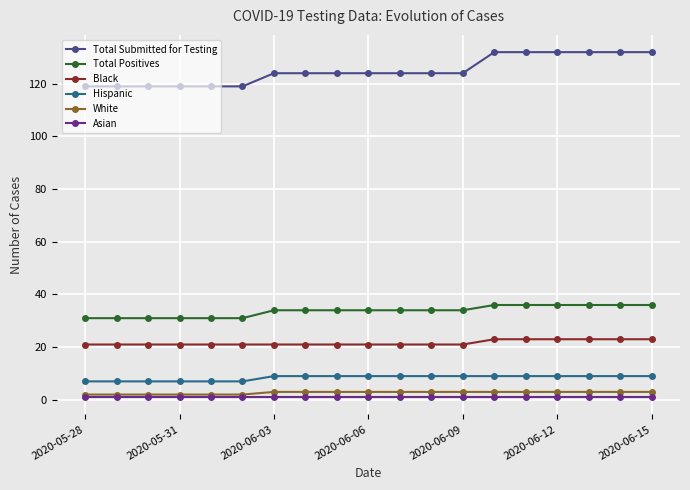

What is the maximum value shown in the chart?

132